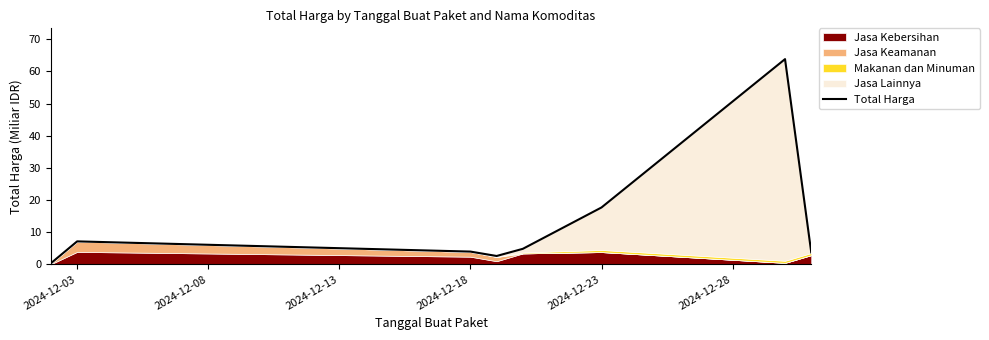

What is the minimum value shown in the chart?

0.4